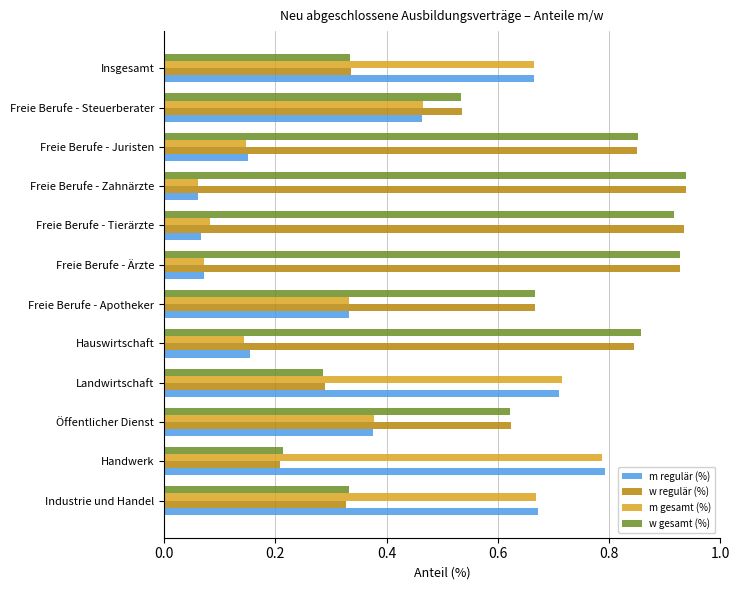

At which label is w regulär (%) closest to 0?

Handwerk